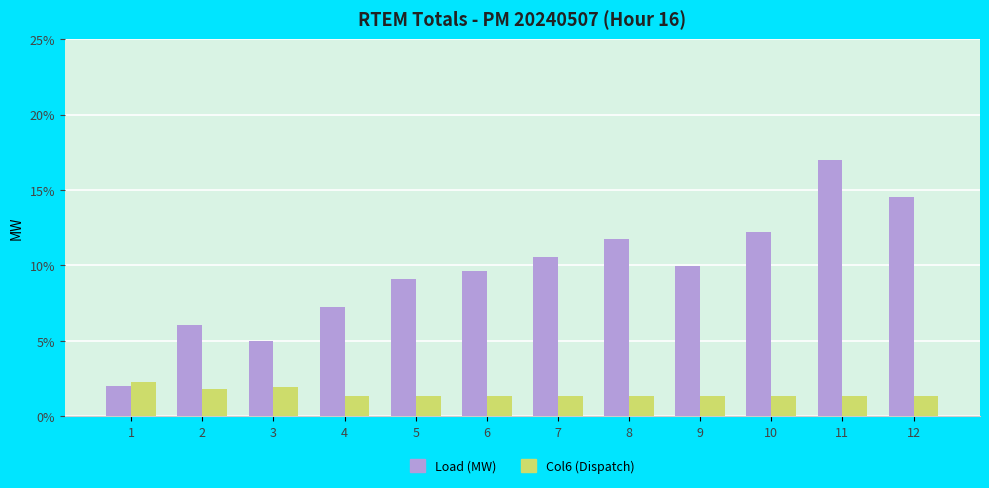

At which label does Load (MW) first exceed 9?

5